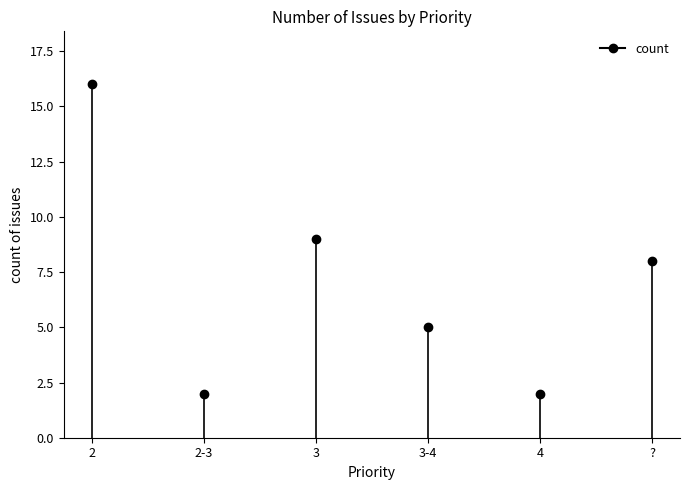

Approximately how many times larger is the value at 2-3 compared to ??

0.2